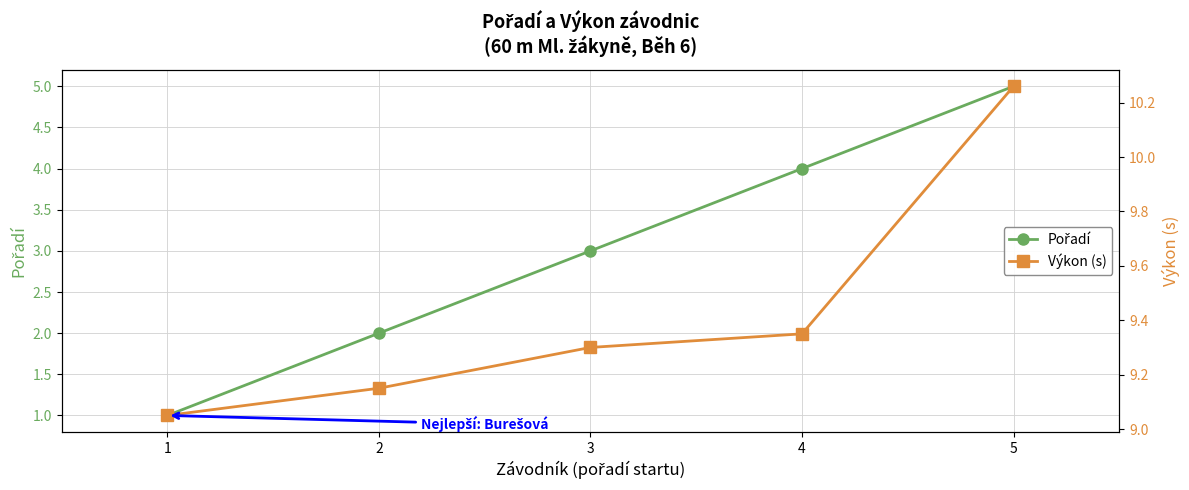

What is the total value across all series at 5?

15.3